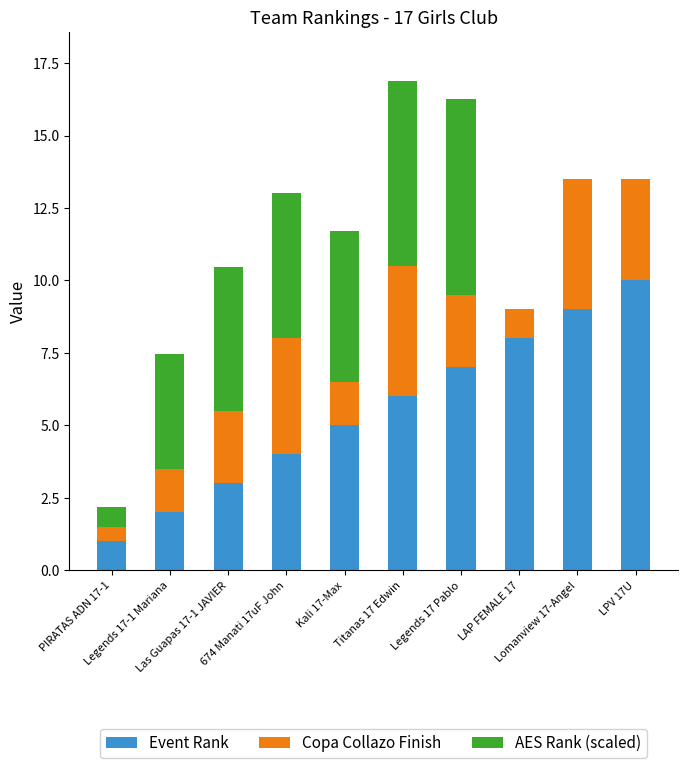

What is the sum of all Event Rank values?

55.0